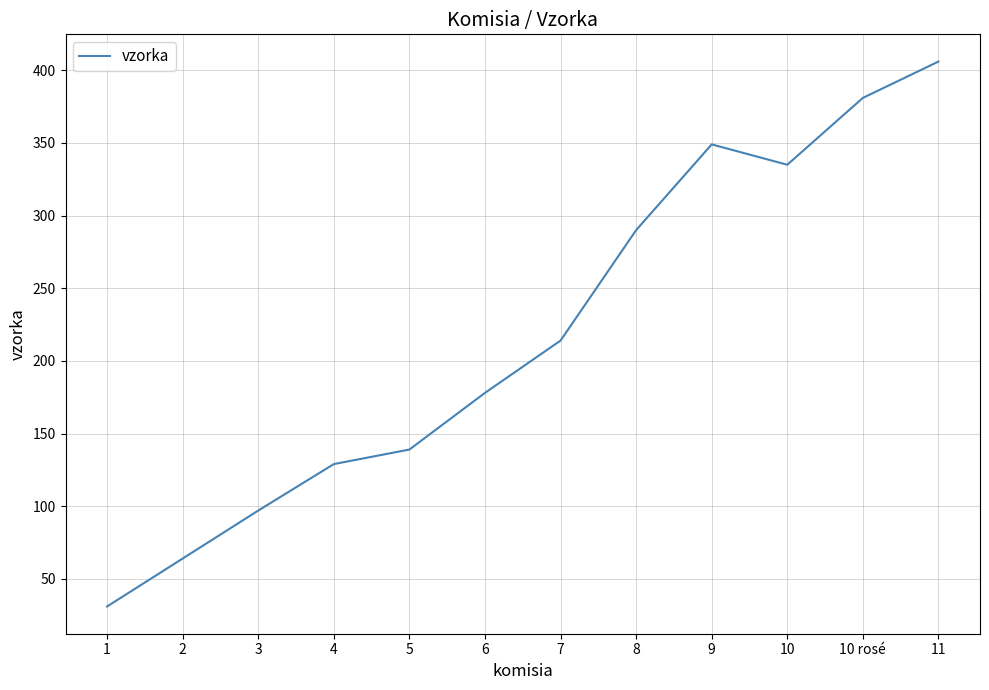

Which has a higher value, 7 or 1?

7